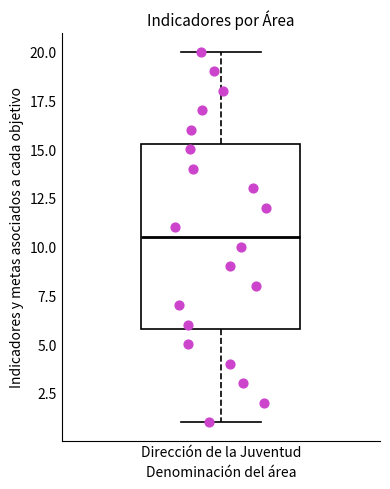

Transcribe this box plot: give where the median line is, the range the box spans, and where the two whiskers end, as read against the y-axis. The values are not printed on the chart, so give them approximately, as read against the axis.

median 10.5, box 6.0 to 15.5, whiskers 1.0 to 20.0